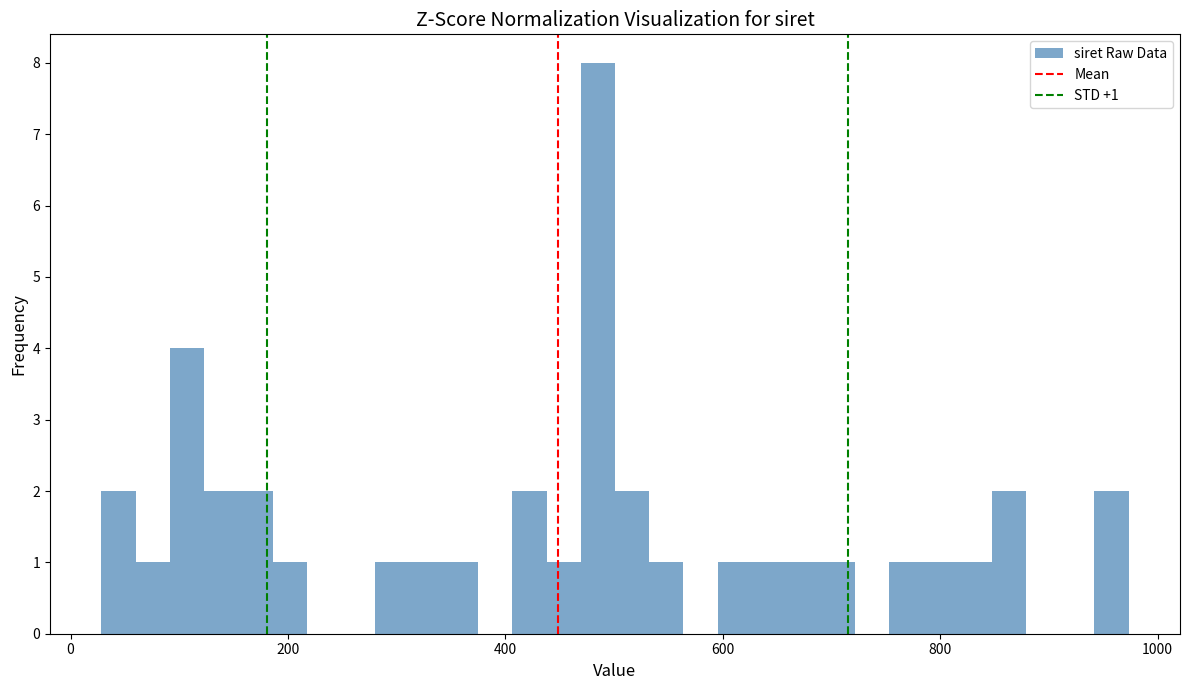

Around what value on the x-axis is the tallest bar? Give the approximate position of its centre, as read against the axis.

480